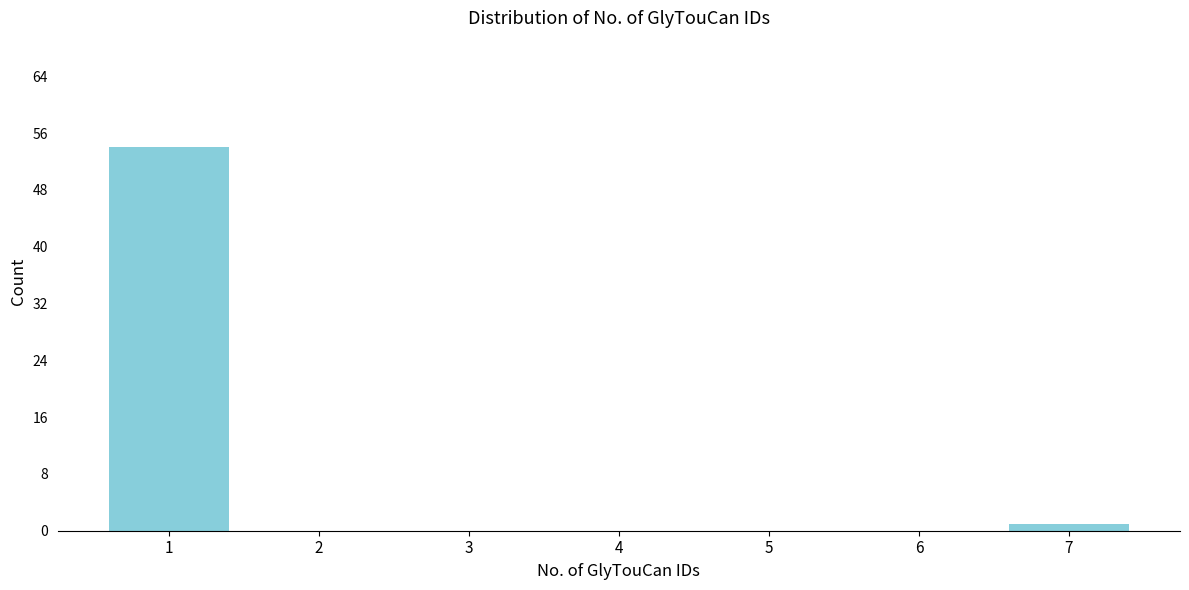

Reading left to right, list all the values displayed in this chart.

1=54	2=0	3=0	4=0	5=0	6=0	7=1